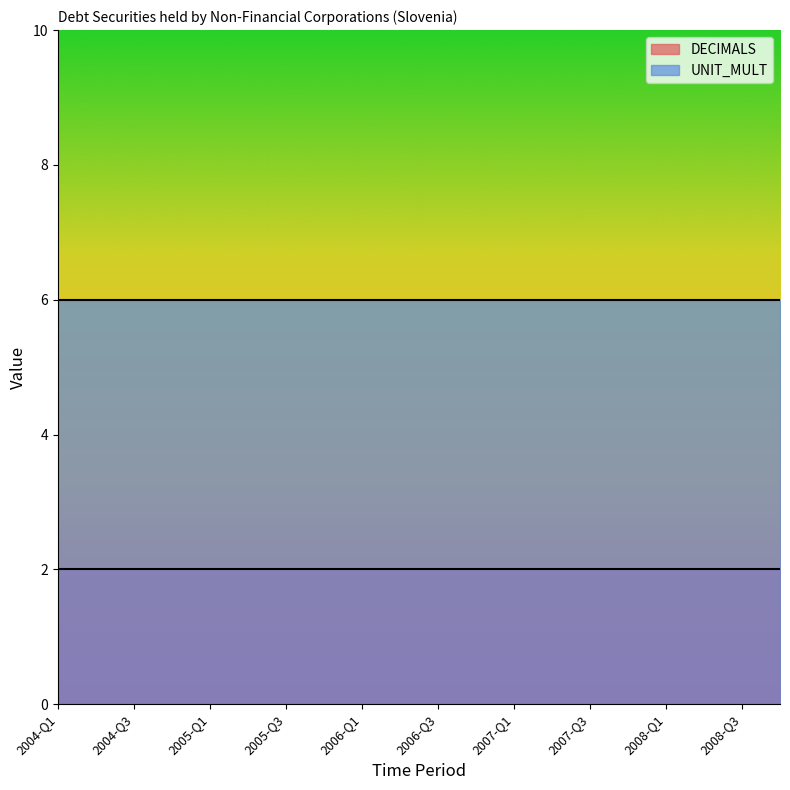

What is the average value of the DECIMALS series?

2